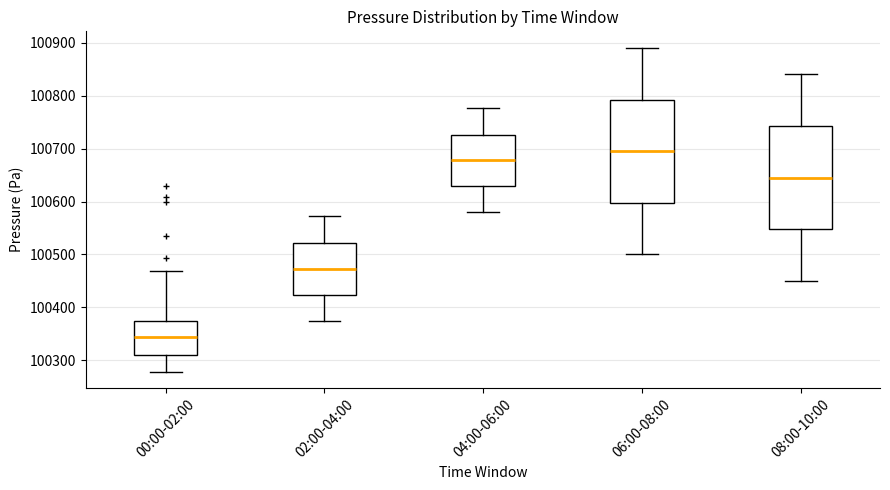

Where is the lower edge of the box for 02:00-04:00 on the y-axis? The values are not printed on the chart, so give them approximately, as read against the axis.

100420